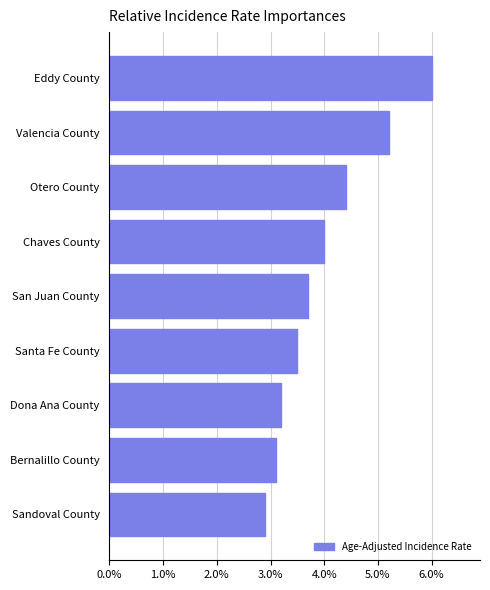

Are the bars horizontal?

Yes